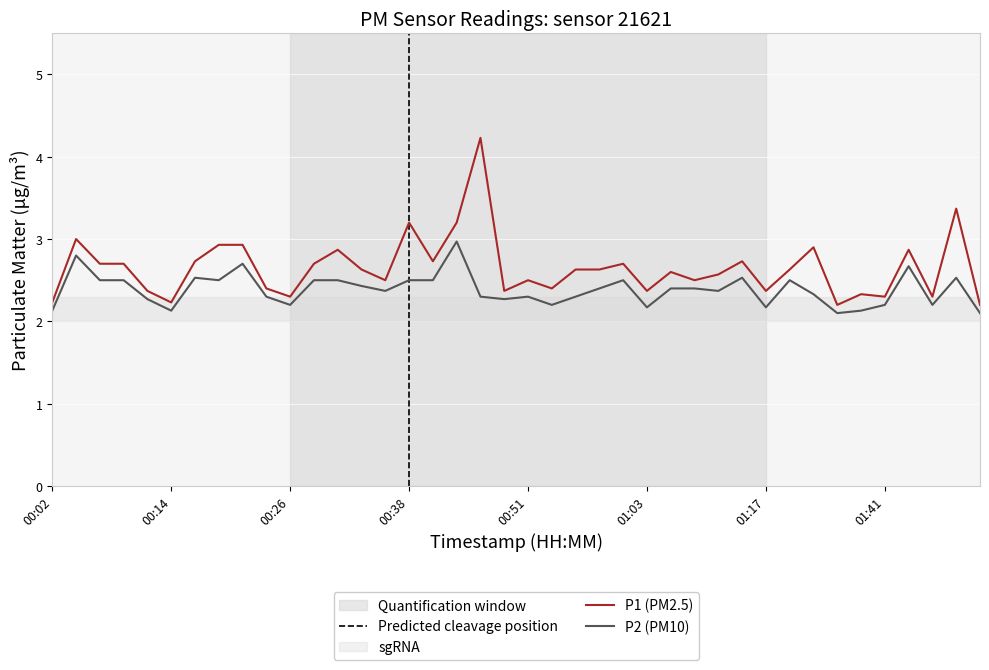

How many distinct data groups are displayed?

2